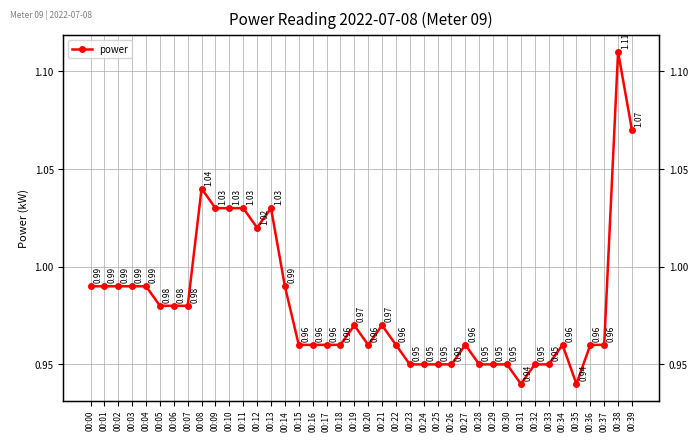

List the labels in order of value, smallest first.

00:31, 00:35, 00:23, 00:24, 00:25, 00:26, 00:28, 00:29, 00:30, 00:32, 00:33, 00:15, 00:16, 00:17, 00:18, 00:20, 00:22, 00:27, 00:34, 00:36, 00:37, 00:19, 00:21, 00:05, 00:06, 00:07, 00:00, 00:01, 00:02, 00:03, 00:04, 00:14, 00:12, 00:09, 00:10, 00:11, 00:13, 00:08, 00:39, 00:38